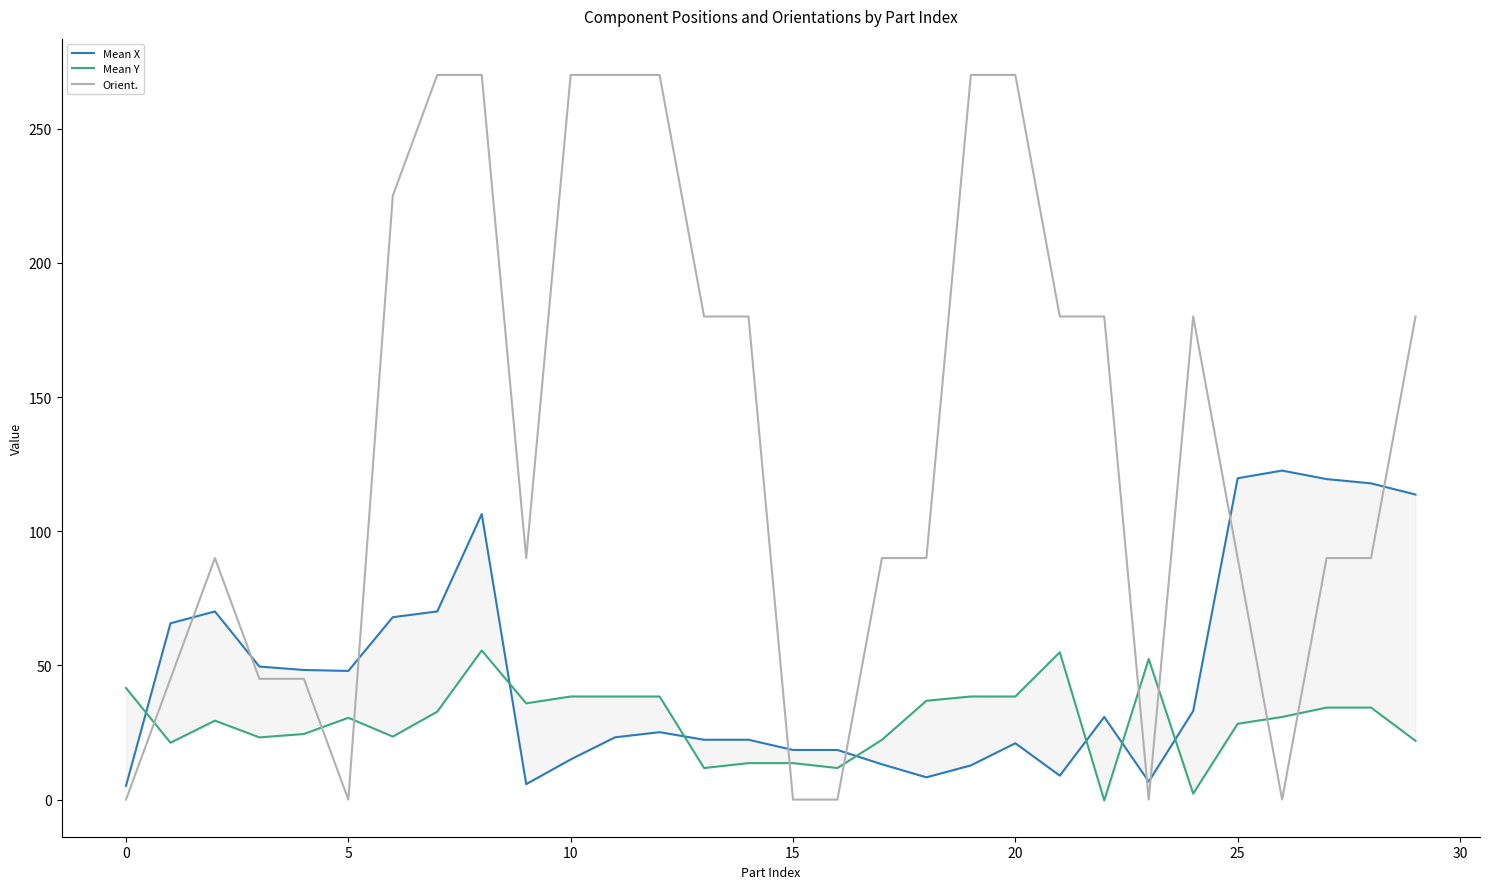

Rank the series by their maximum value, from highest to lowest.

Orient., Mean X, Mean Y